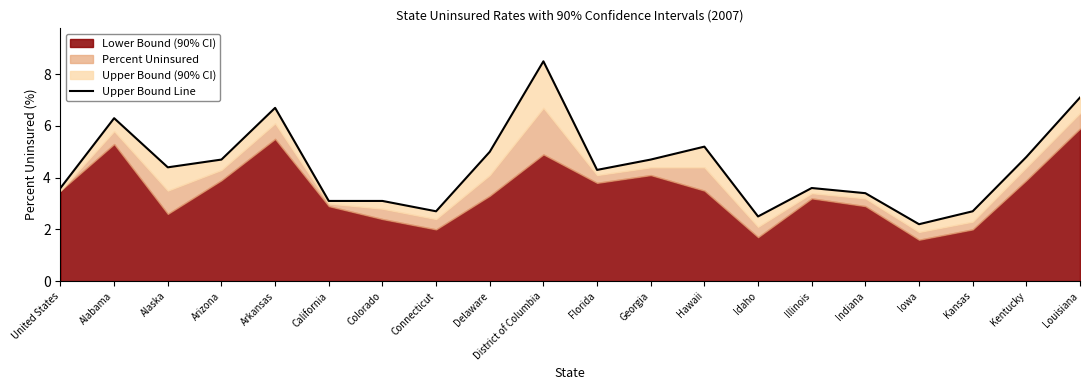

Read the value at Iowa.

2.2